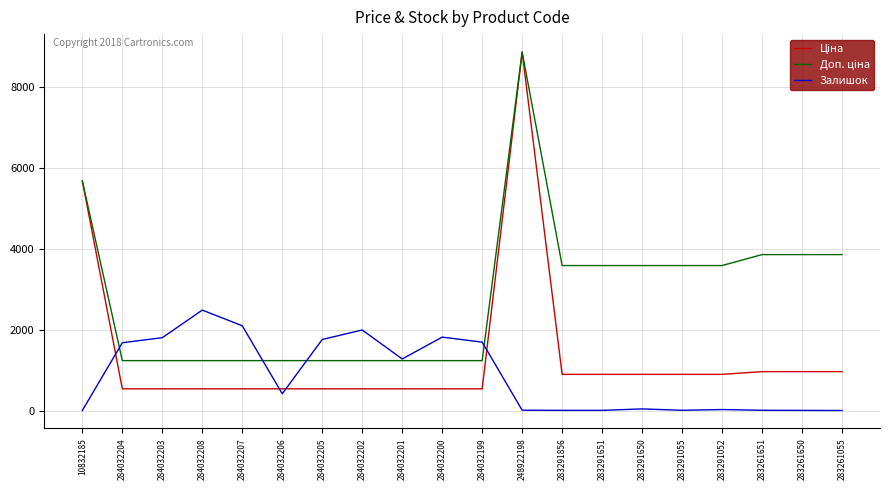

The value of Залишок at 284032208 is 1598.0. True or false?

False